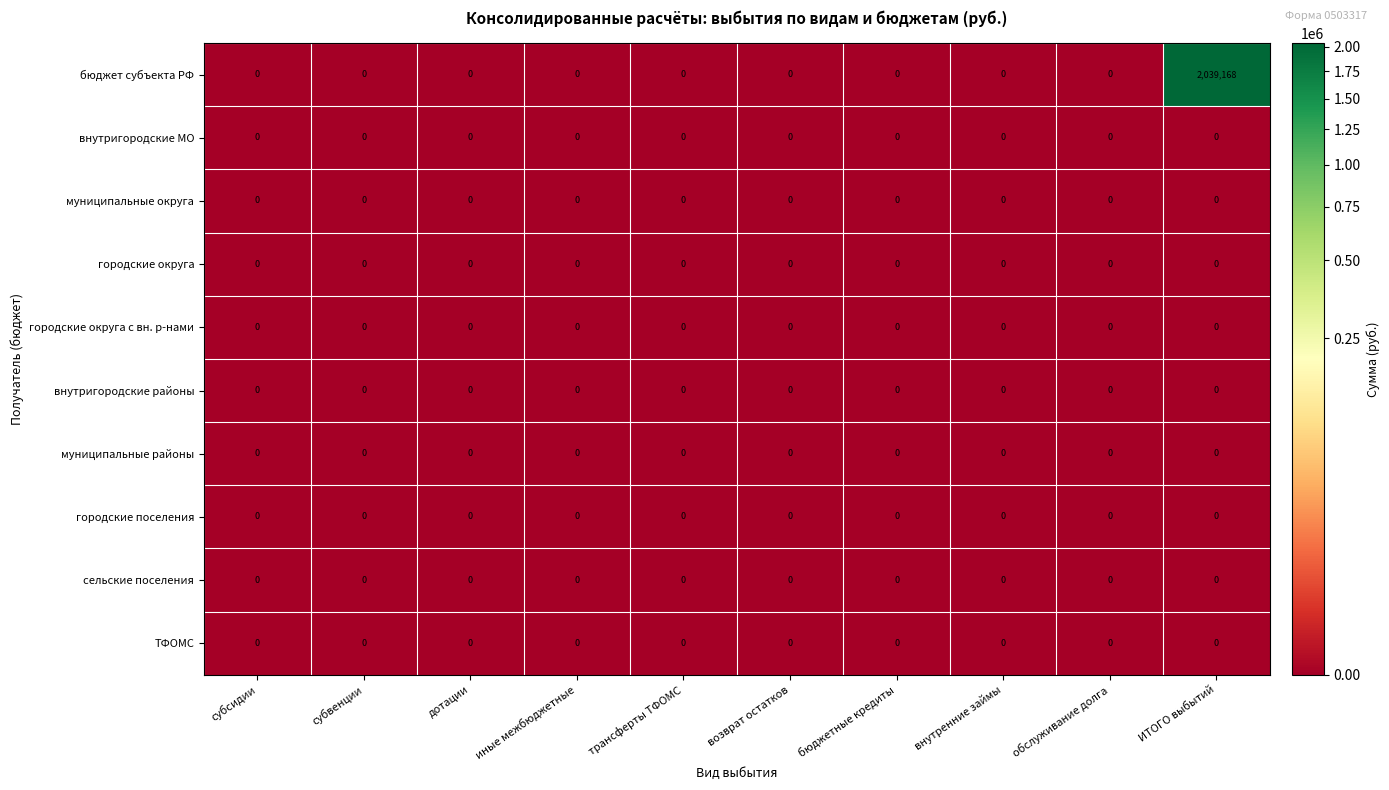

The value of бюджет субъекта РФ at субвенции is 0. True or false?

True